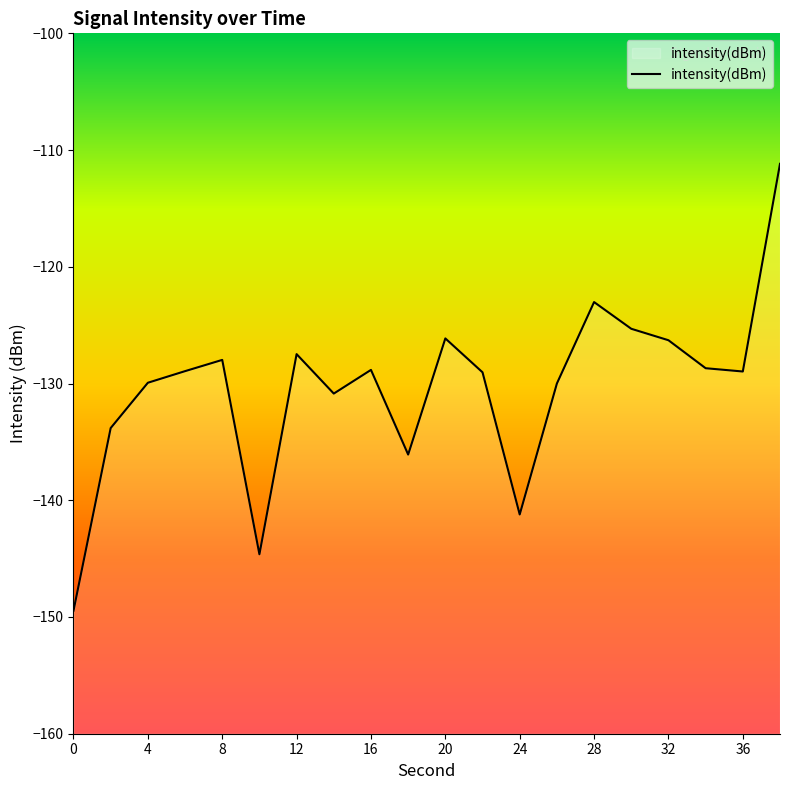

What is the sum of the values at 8 and 34?

-256.7